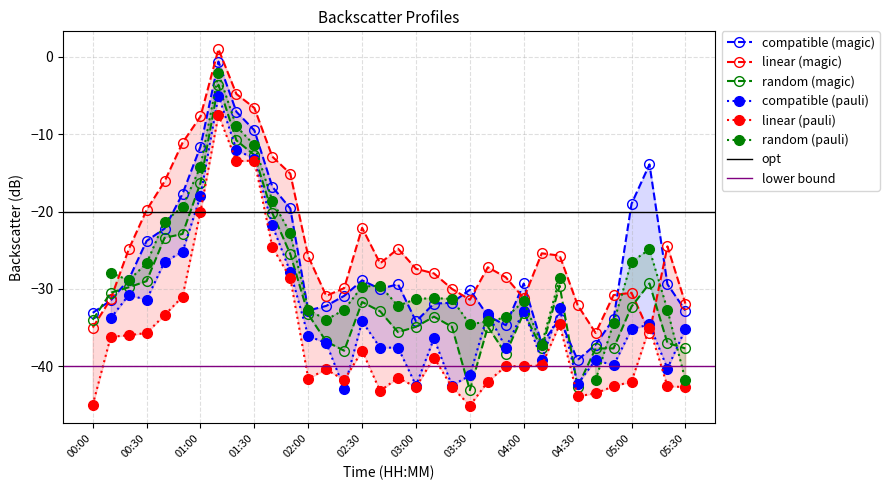

Which category has the lowest value across all series?

03:30